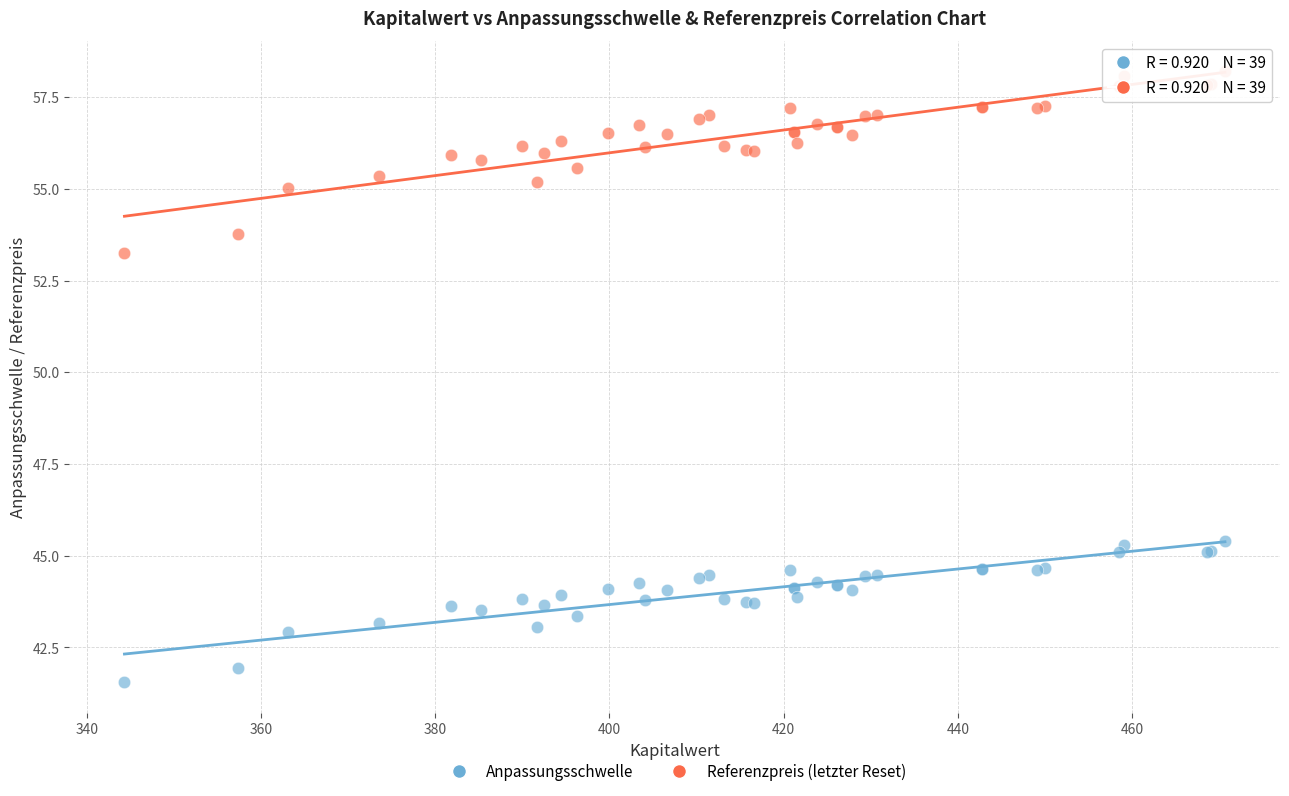

What are all the series names shown in the legend?

Anpassungsschwelle, Referenzpreis (letzter Reset)